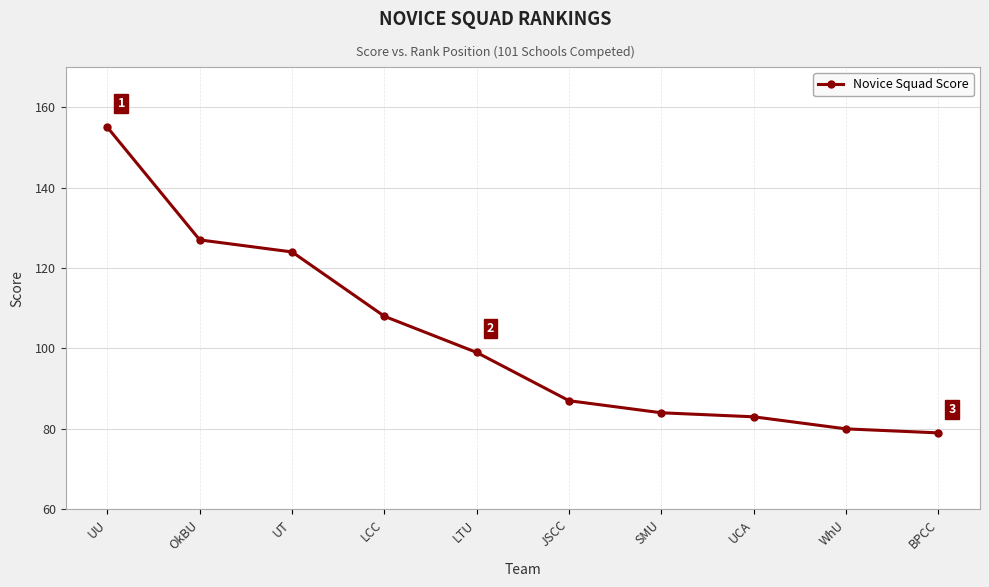

The chart shows a value of 108 at LCC. True or false?

True